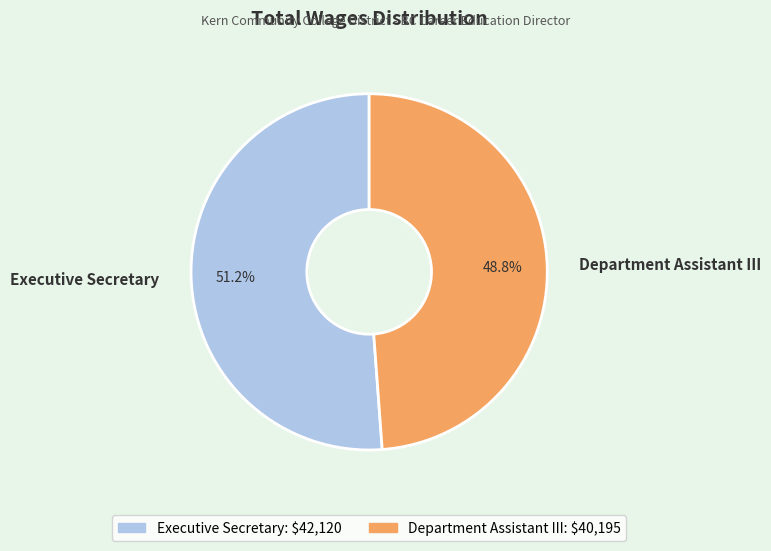

To the nearest percent, what is the difference between the Executive Secretary and Department Assistant III slice percentages?

2%